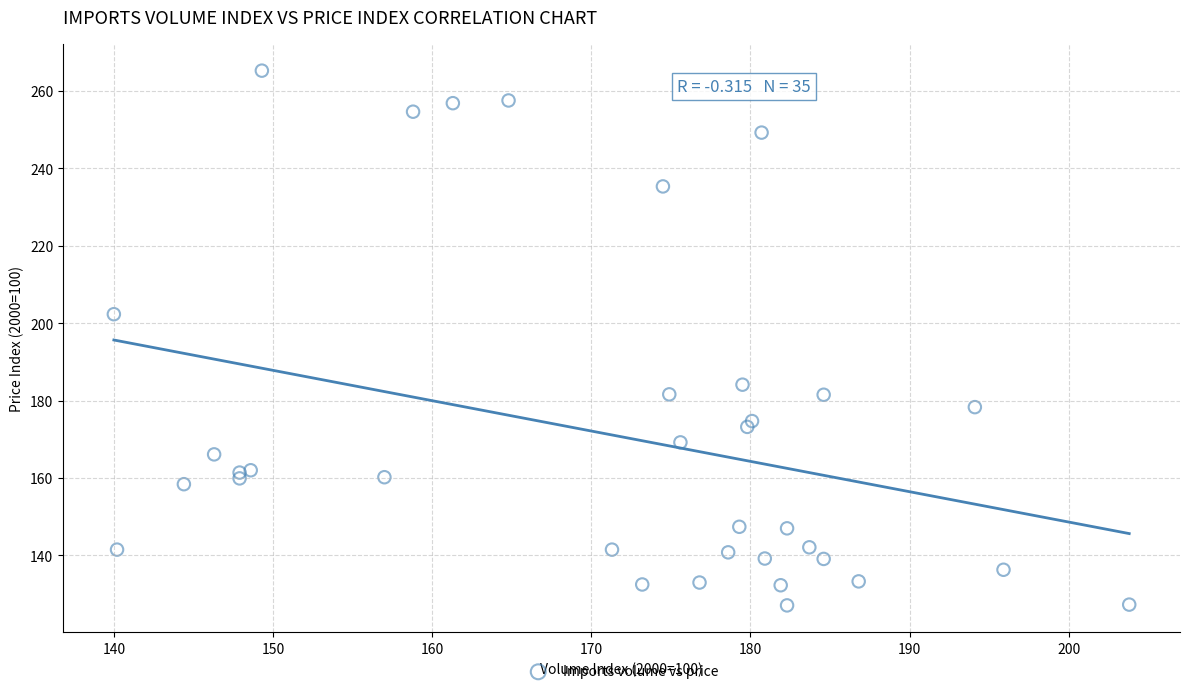

What Y value in the scatter plot is closest to 196?

202.3